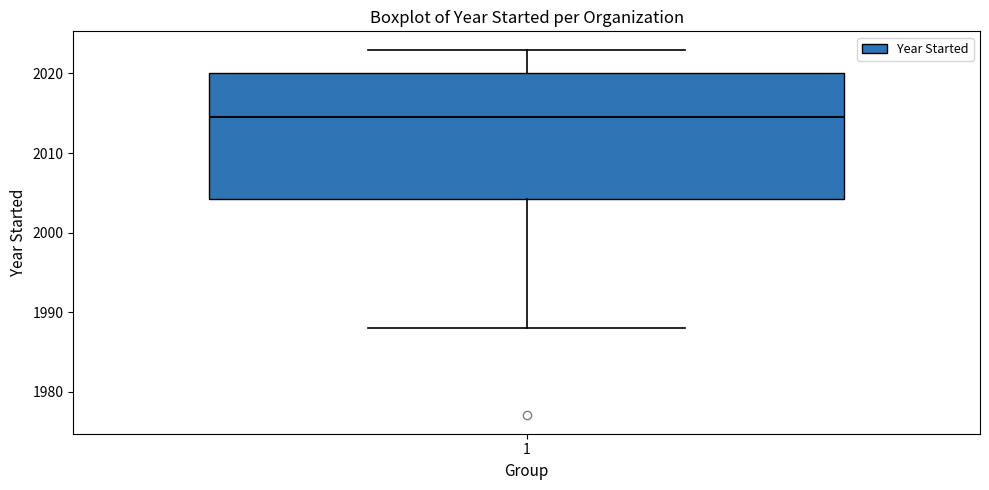

Transcribe this box plot: give where the median line is, the range the box spans, and where the two whiskers end, as read against the y-axis. The values are not printed on the chart, so give them approximately, as read against the axis.

median 2015, box 2004 to 2020, whiskers 1988 to 2023